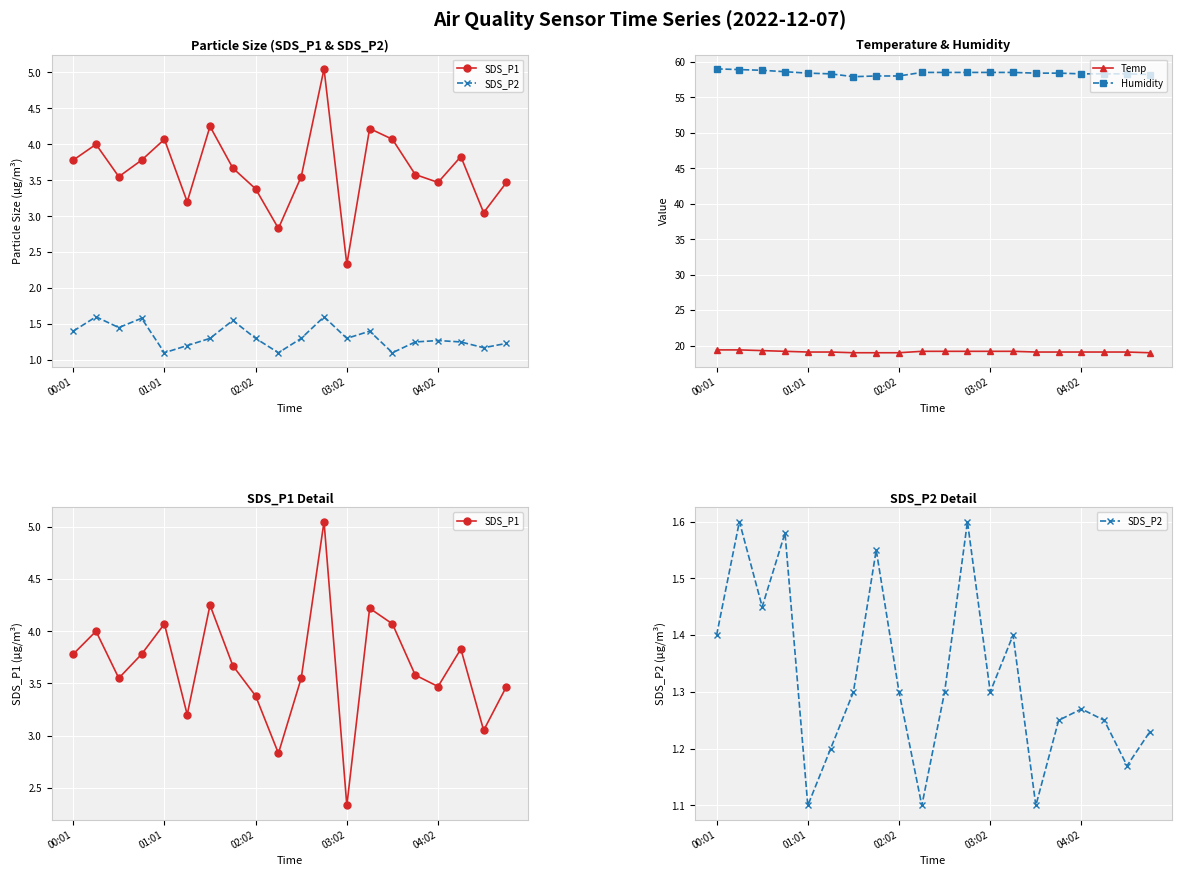

Rank the series by their maximum value, from highest to lowest.

Humidity, Temp, SDS_P1, SDS_P2